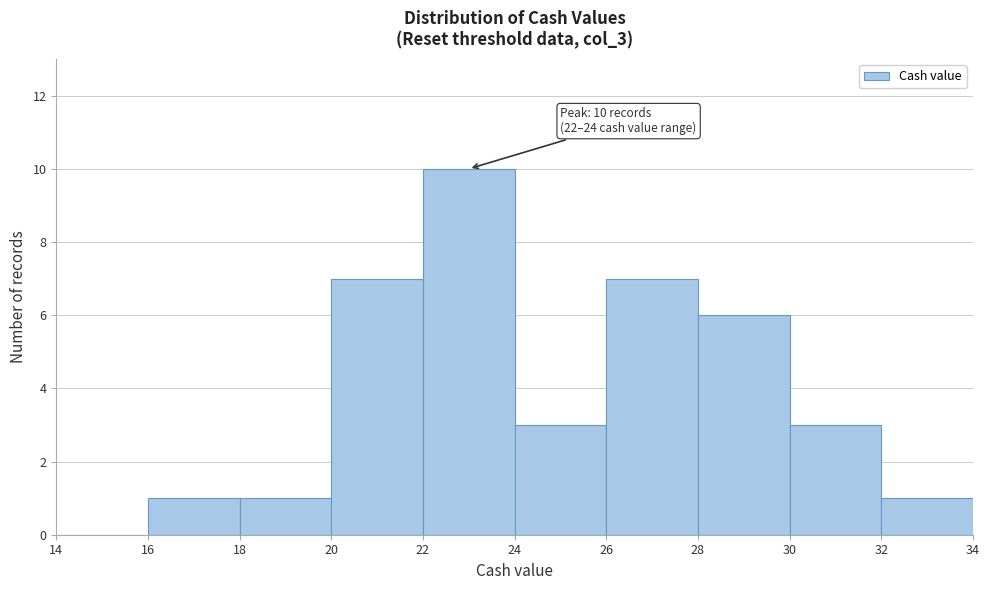

Which range on the x-axis has the tallest bar?

22 to 24